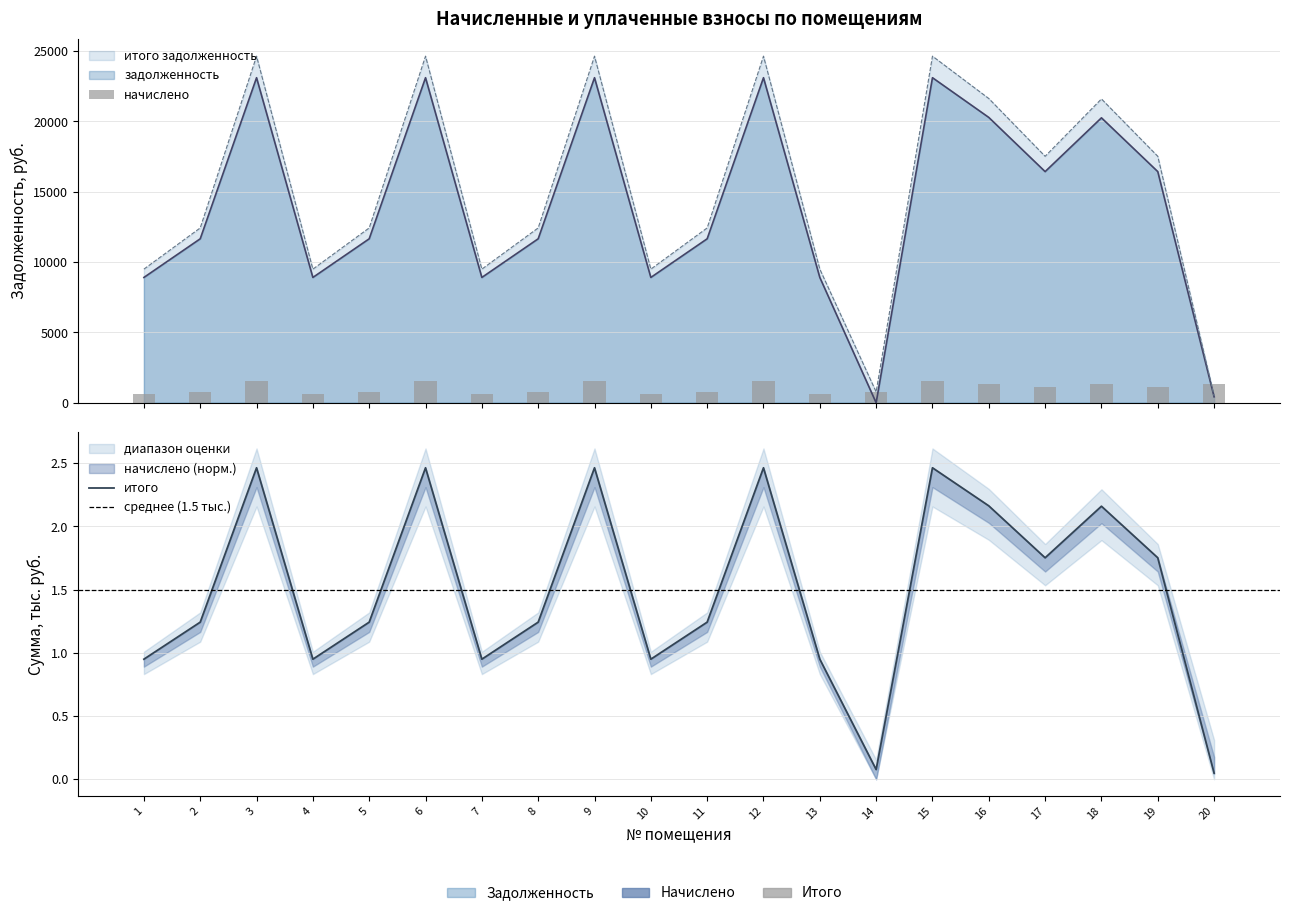

How many groups of bars are there?

20